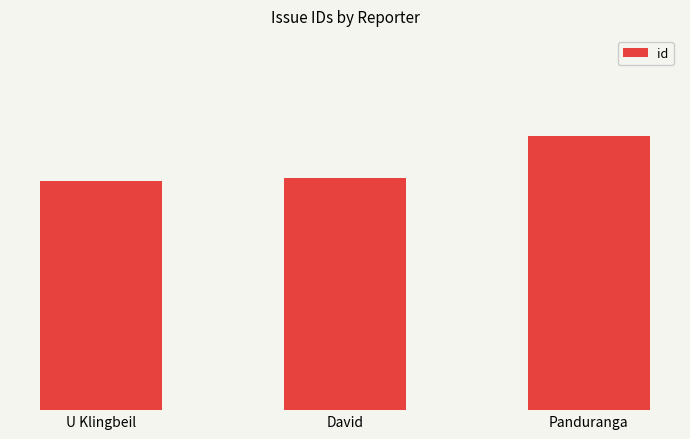

Rank the categories by value from highest to lowest.

Panduranga, David, U Klingbeil